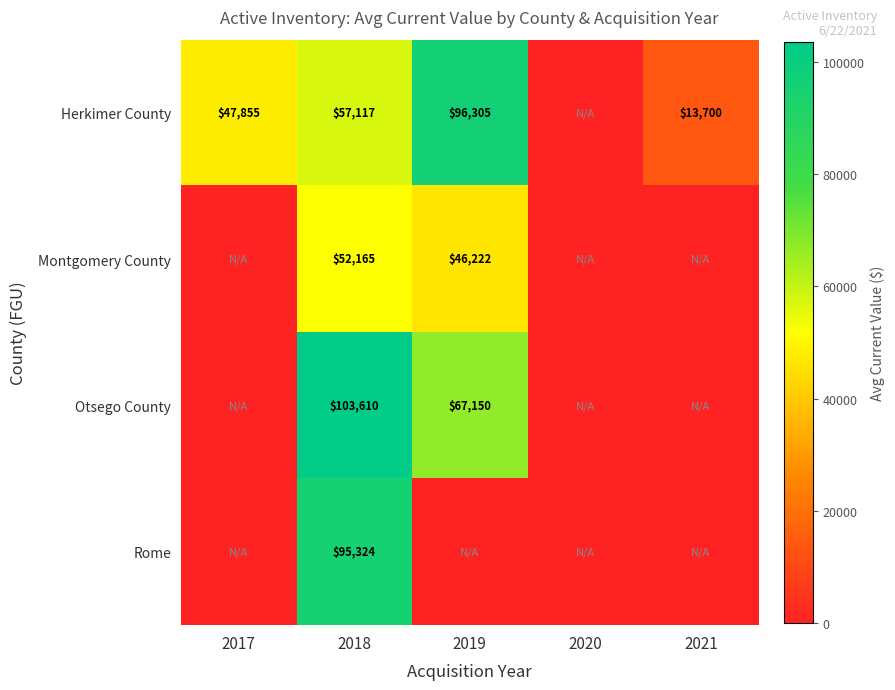

The value of Herkimer County at 2019 is 96305. True or false?

True